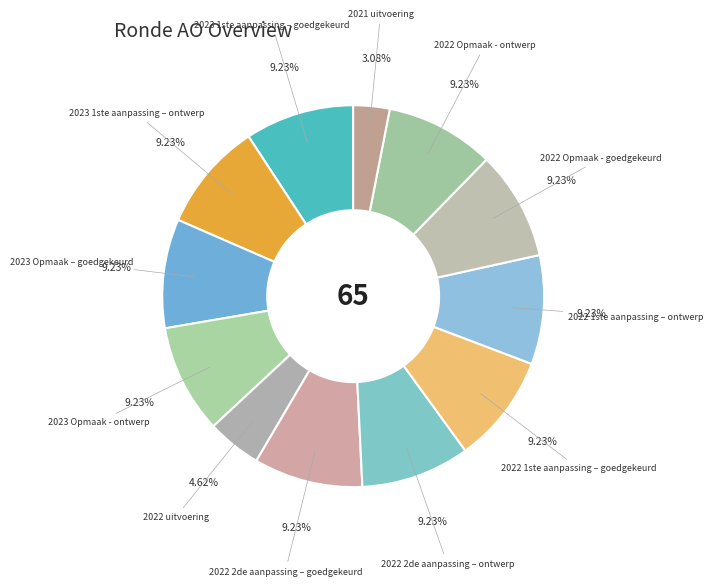

How many segments does this pie chart have?

12